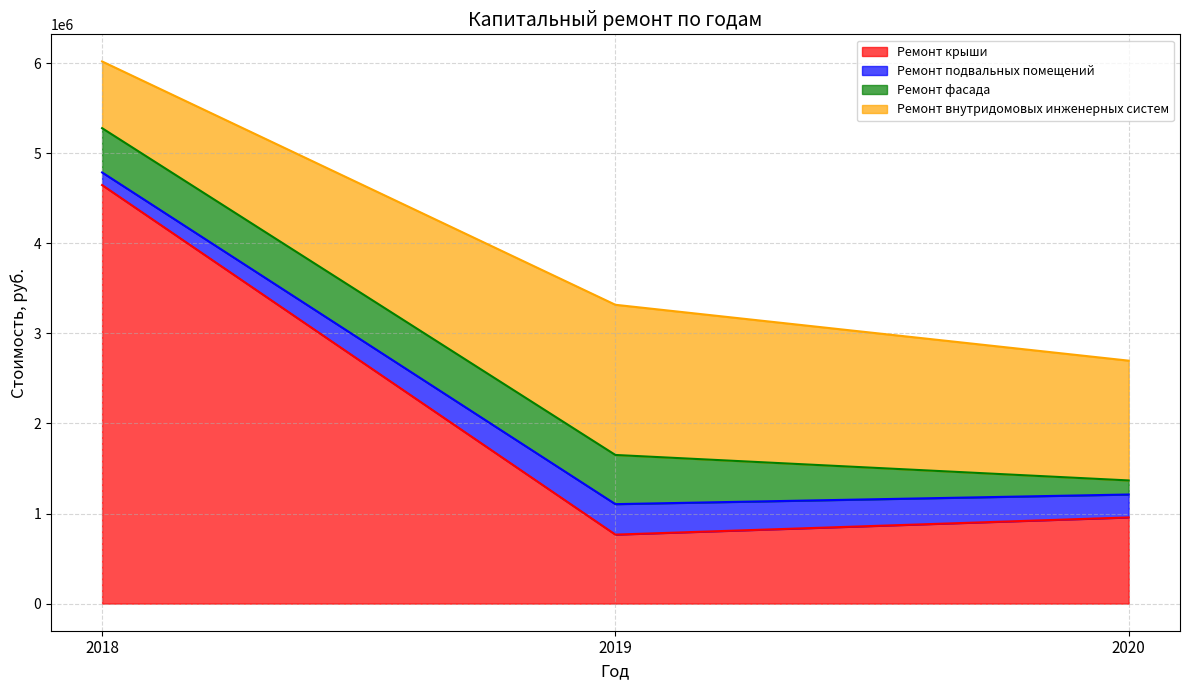

Reading right to left, extract all data points from this chart.

Ремонт крыши: 956721.4	765906.8	4645649.4
Ремонт подвальных помещений: 254356.8	338233.9	140250.1
Ремонт фасада: 156157.6	545875.2	491309.5
Ремонт внутридомовых инженерных систем: 1329502.9	1666892.9	740726.1